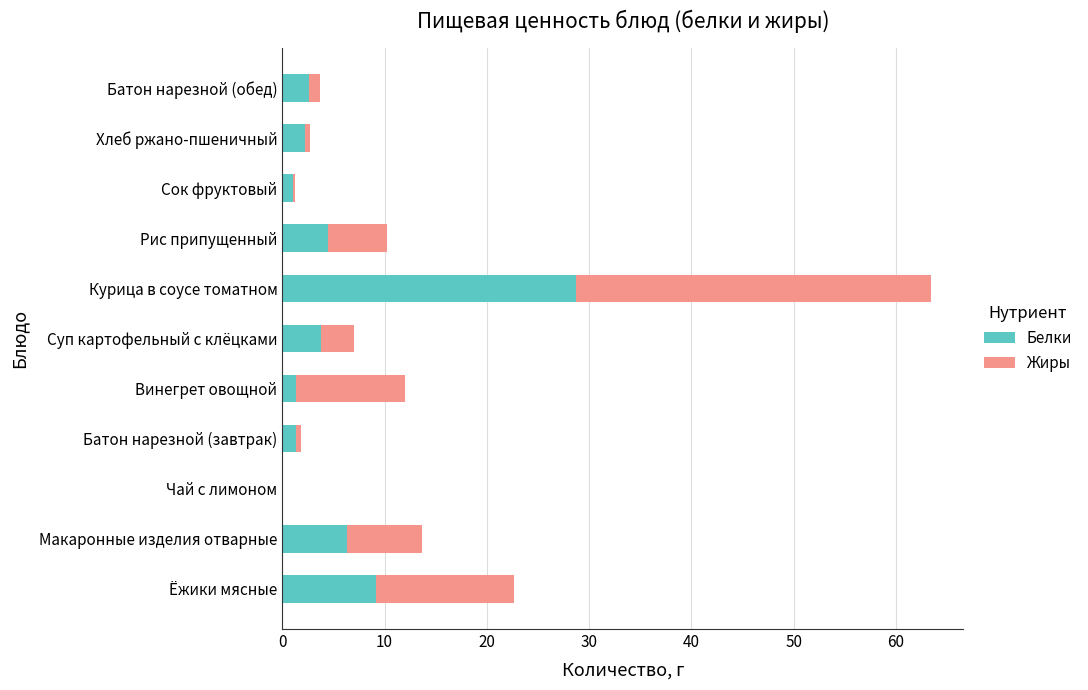

At which category is the sum across all series the highest?

Курица в соусе томатном